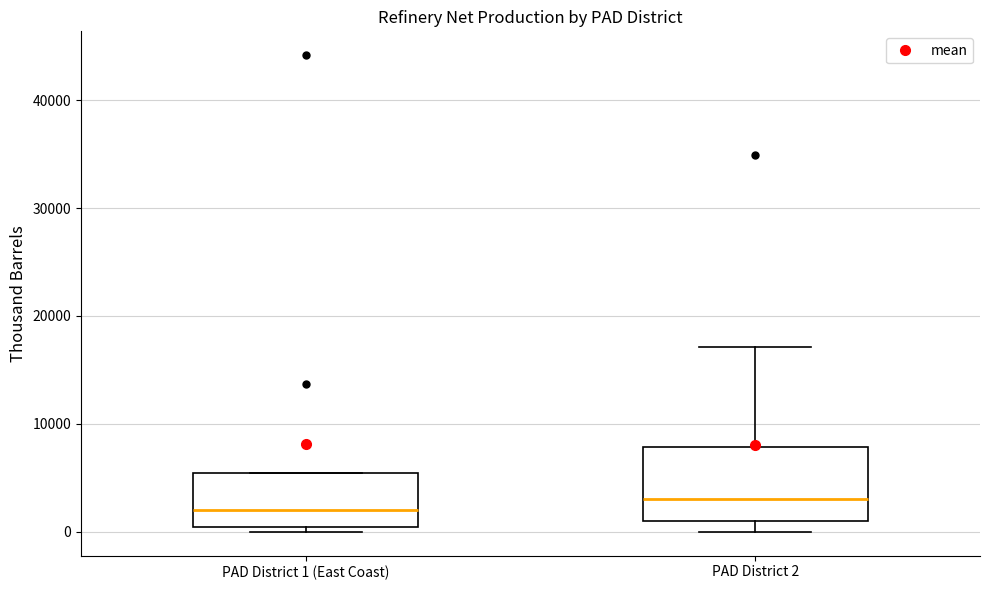

Which box's median line is the lowest?

PAD District 1 (East Coast)